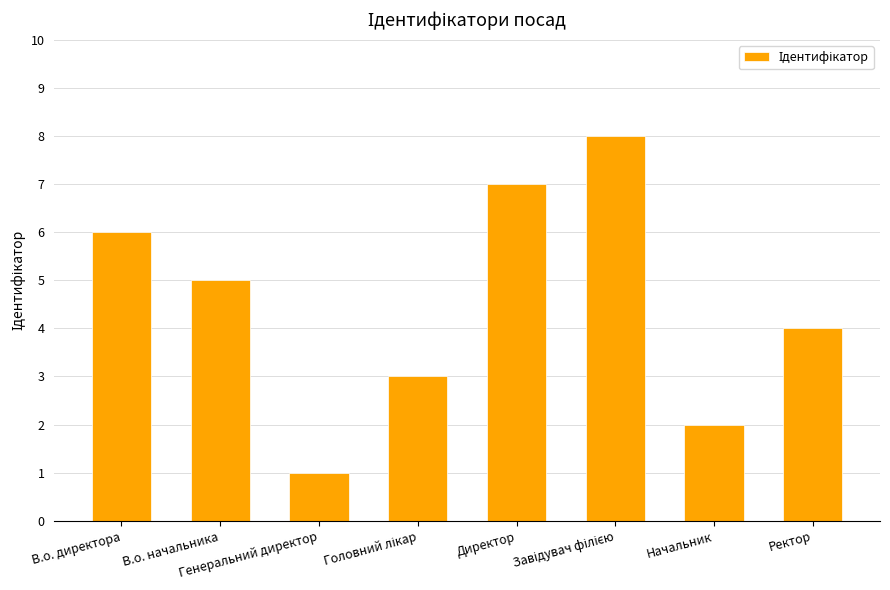

What is the sum of all values?

36